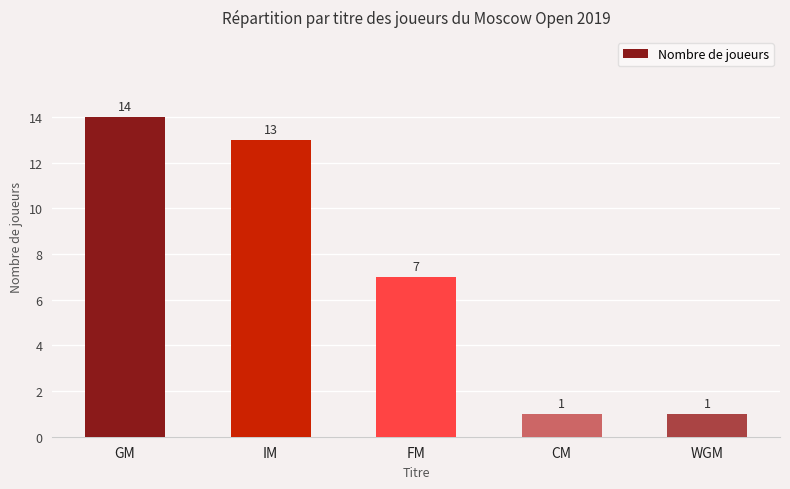

What is the label of the 2nd bar from the left?

IM